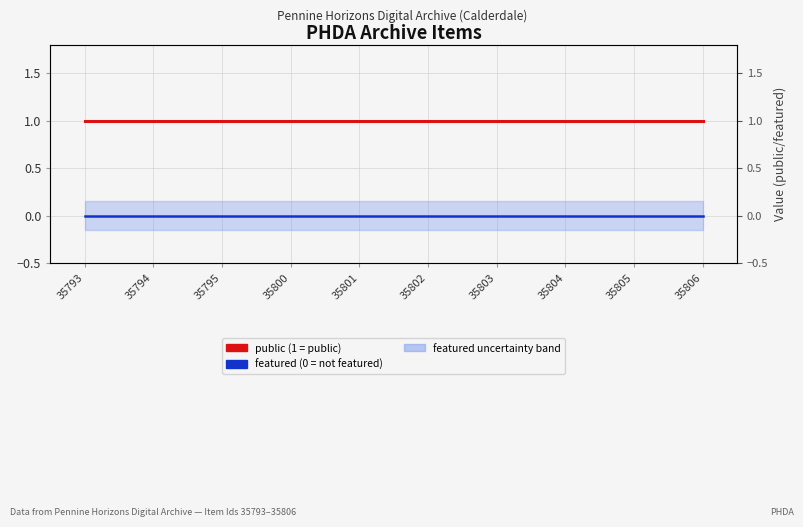

Which series changed the most between 35795 and 35806?

featured